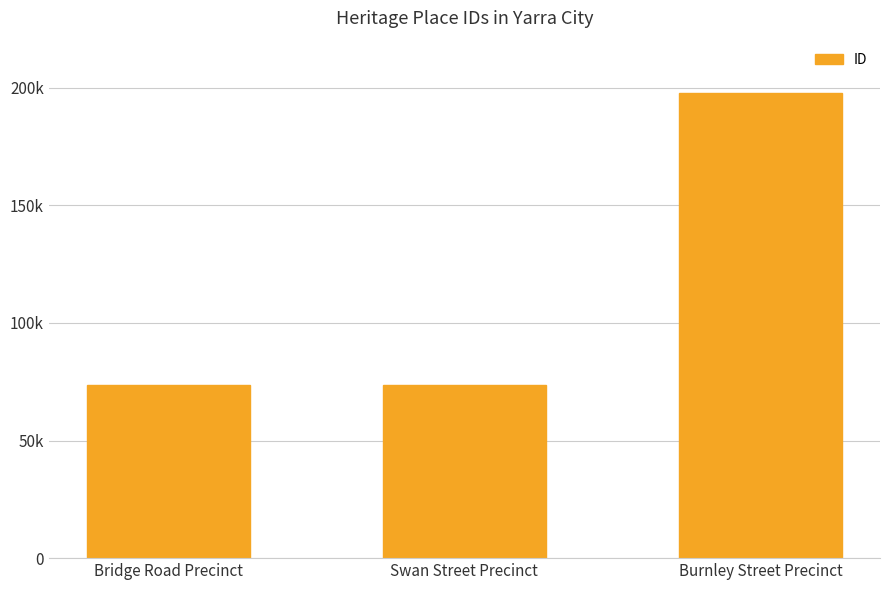

Does the chart contain any negative values?

No